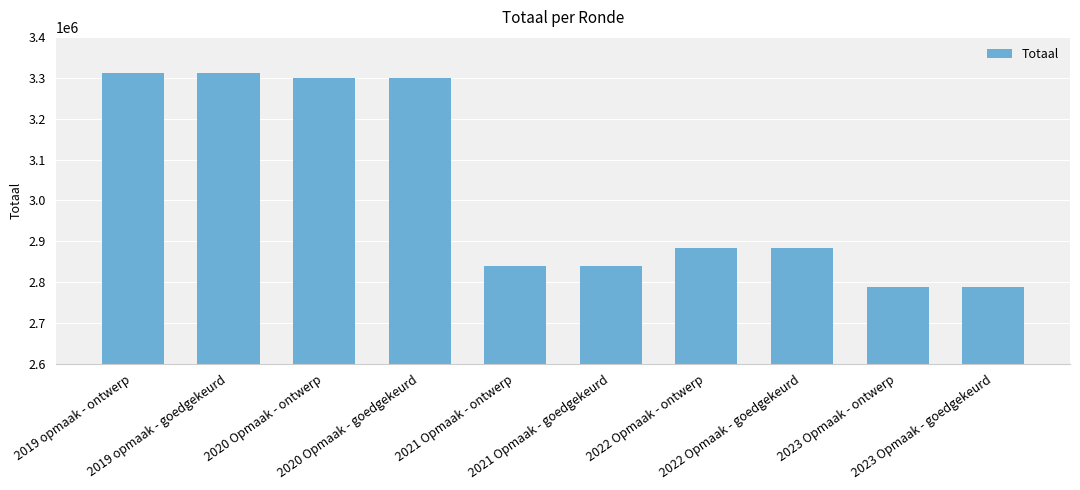

What is the value of the 2nd bar from the left?

3312715